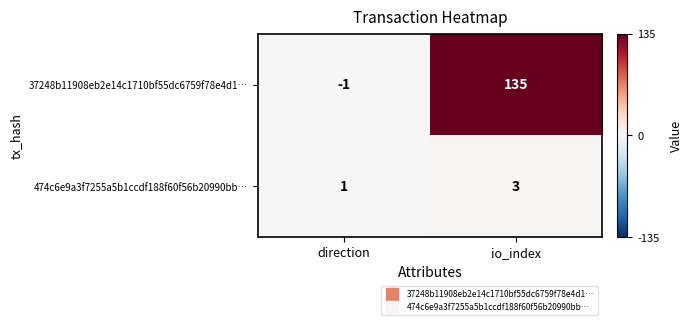

What is the sum of the 37248b11908eb2e14c1710bf55dc6759f78e4d1… values at direction and io_index?

134